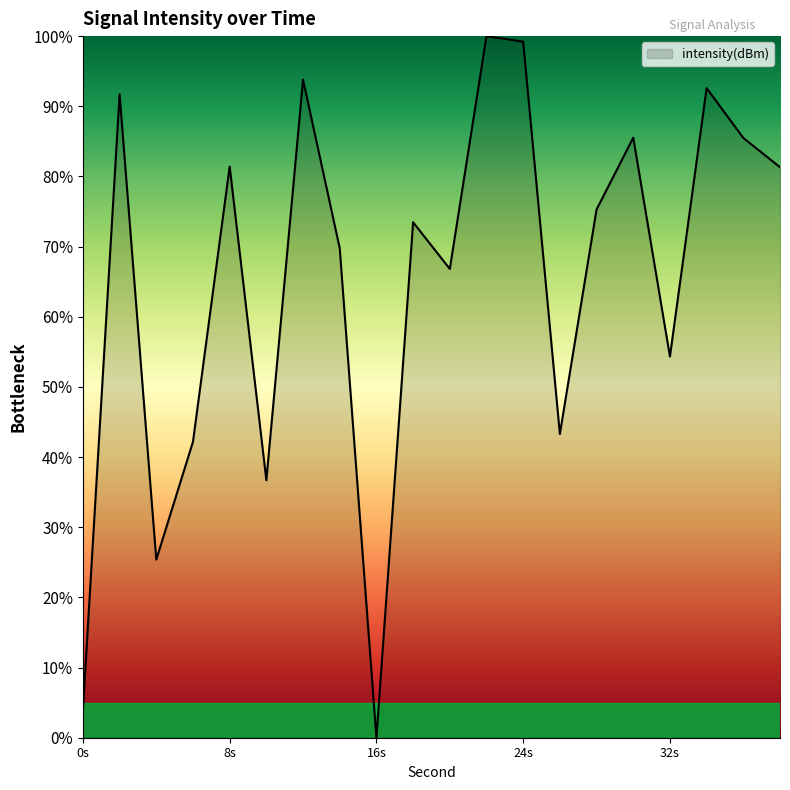

Count the number of values greater than 75.

10